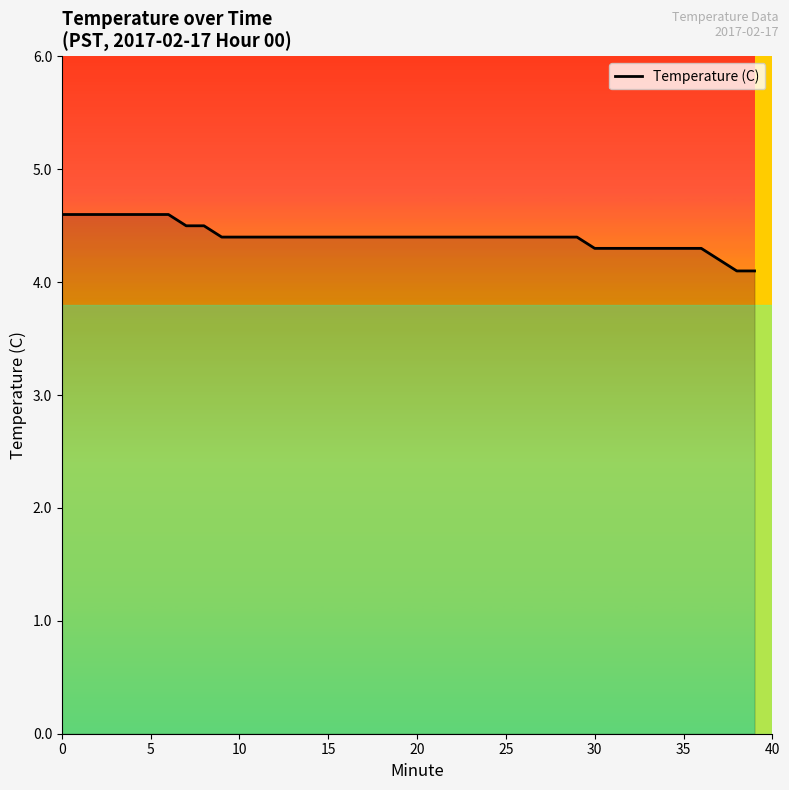

What is the difference between the maximum and minimum values?

0.5